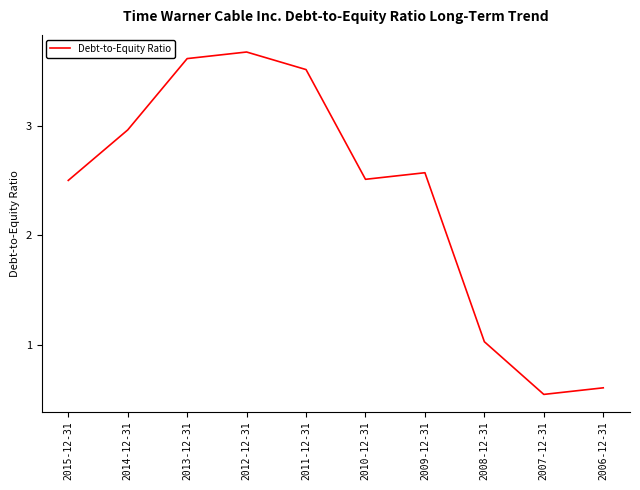

The chart shows a value of 0.7 at 2009-12-31. True or false?

False